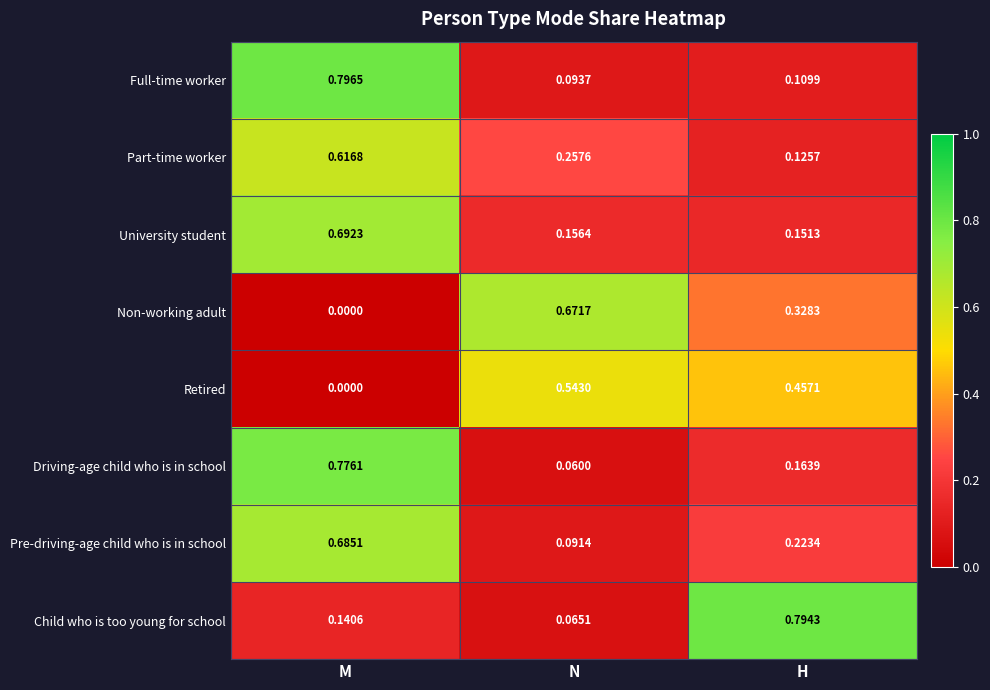

Is the value of Non-working adult at H greater than the value of Full-time worker at M?

No